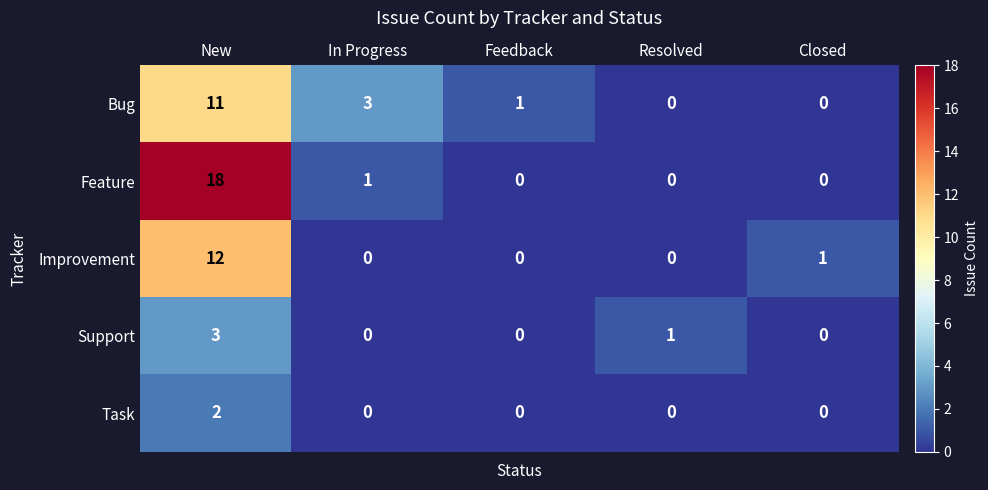

What is the total value across all series at In Progress?

4